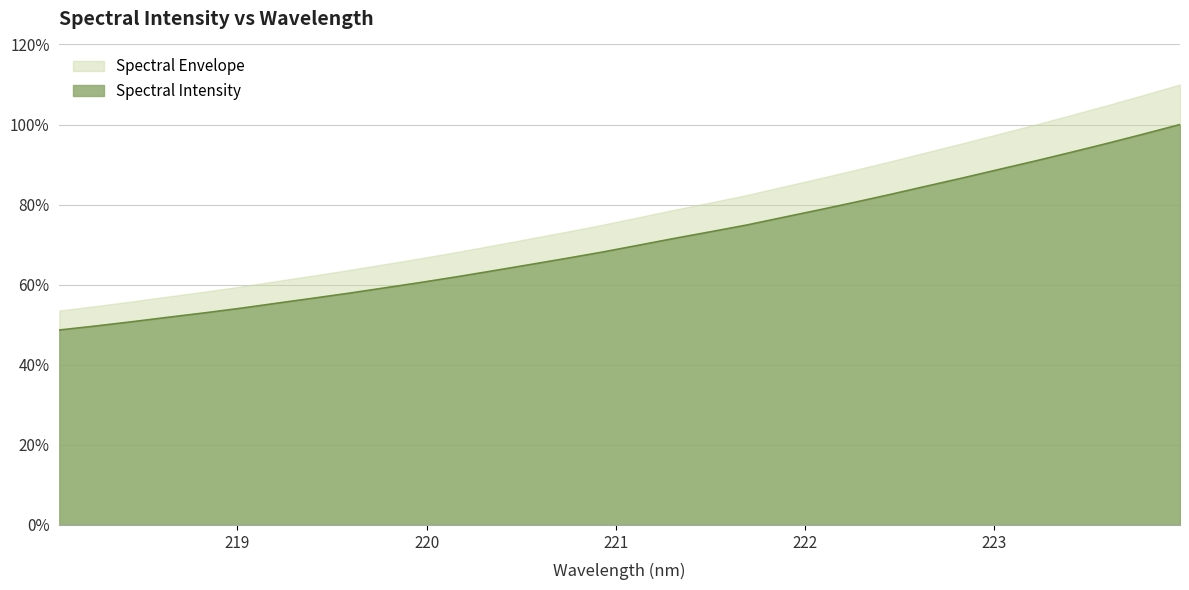

What is the label of the 8th point from the left?

219.3979